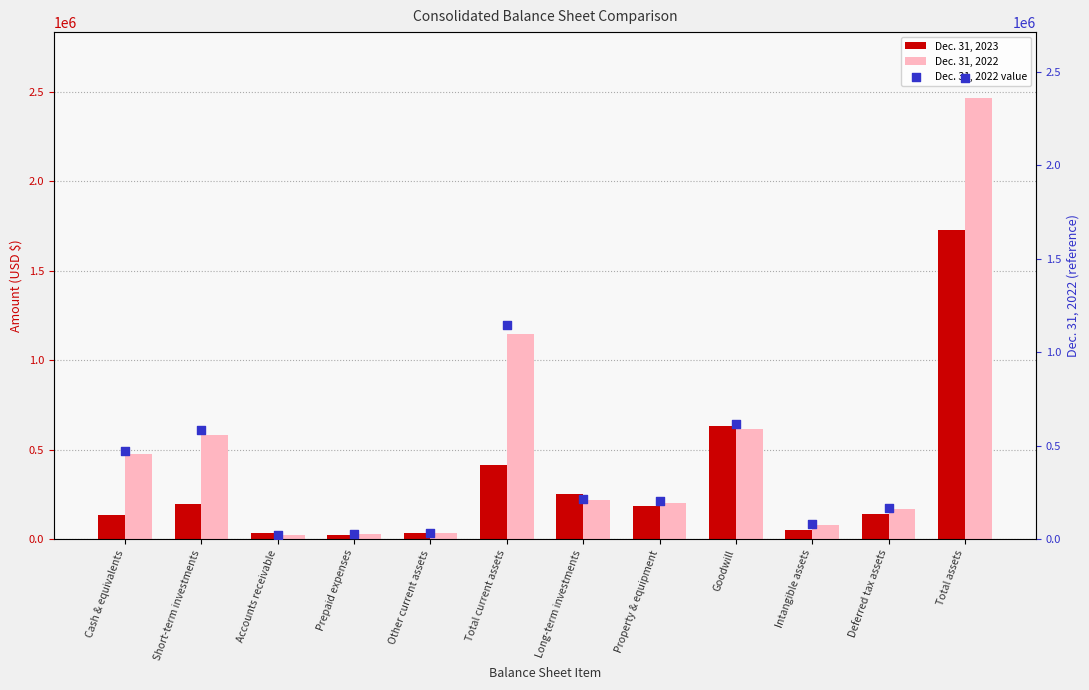

Which series reaches the minimum Y coordinate?

Dec. 31, 2023